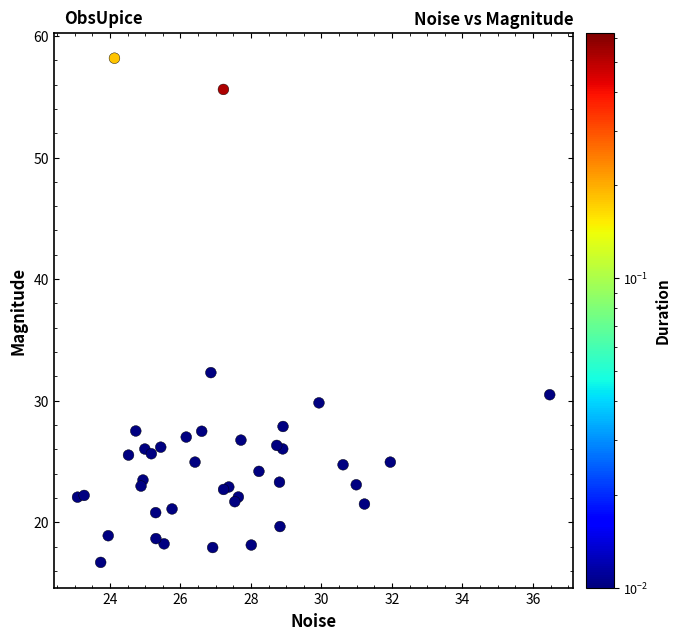

What Y value in the scatter plot is closest to 37?

32.3